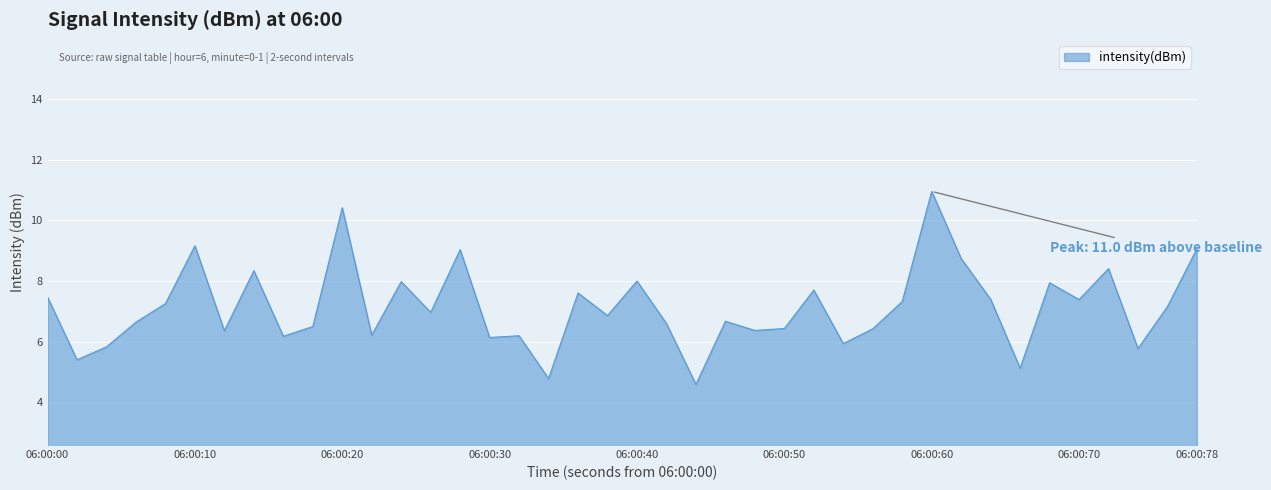

What is the difference between the maximum and minimum values?

6.4